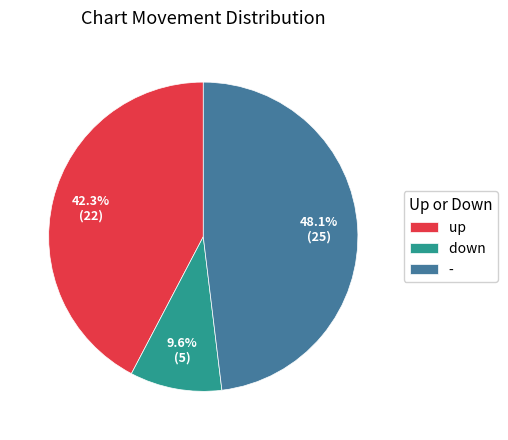

True or false: up accounts for 28% of the total.

False